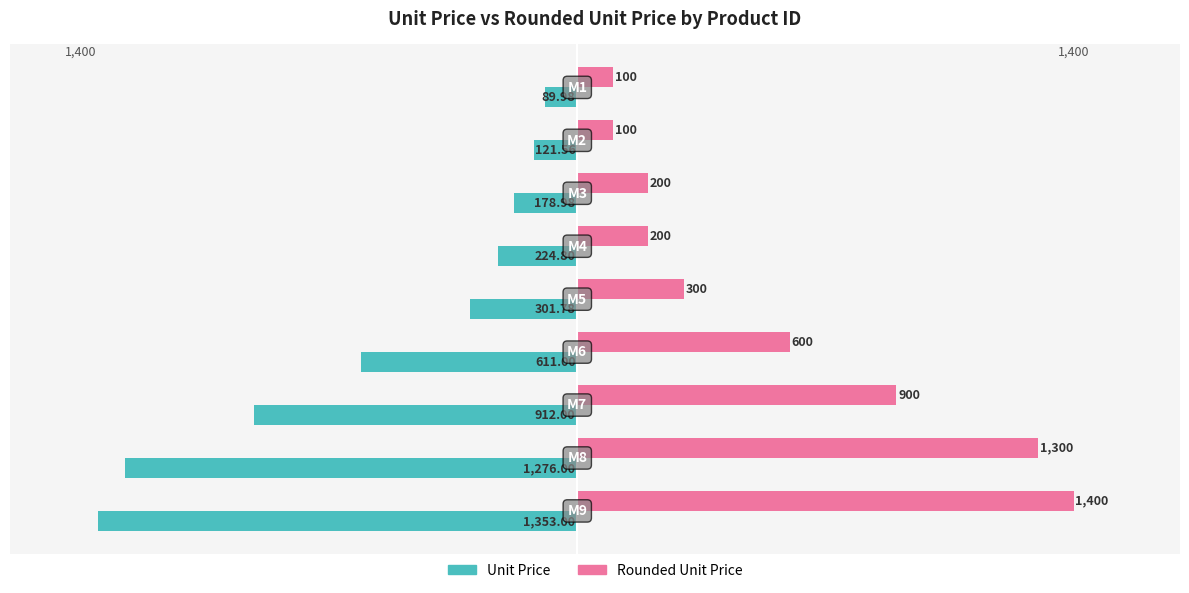

List the series in order of their overall mean, lowest first.

Unit Price, Rounded Unit Price